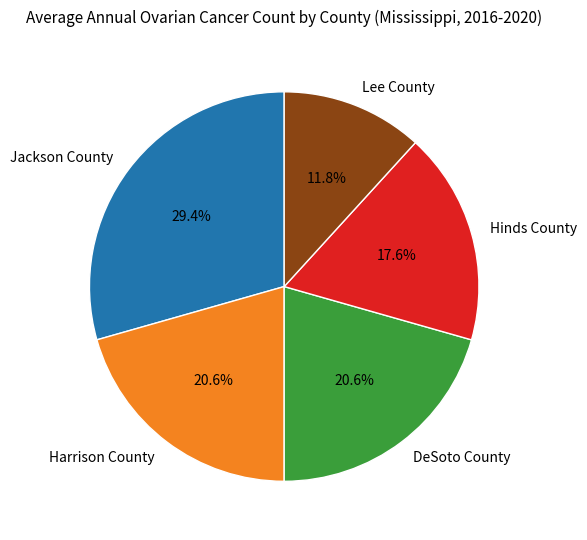

Is there a majority slice in this chart?

No